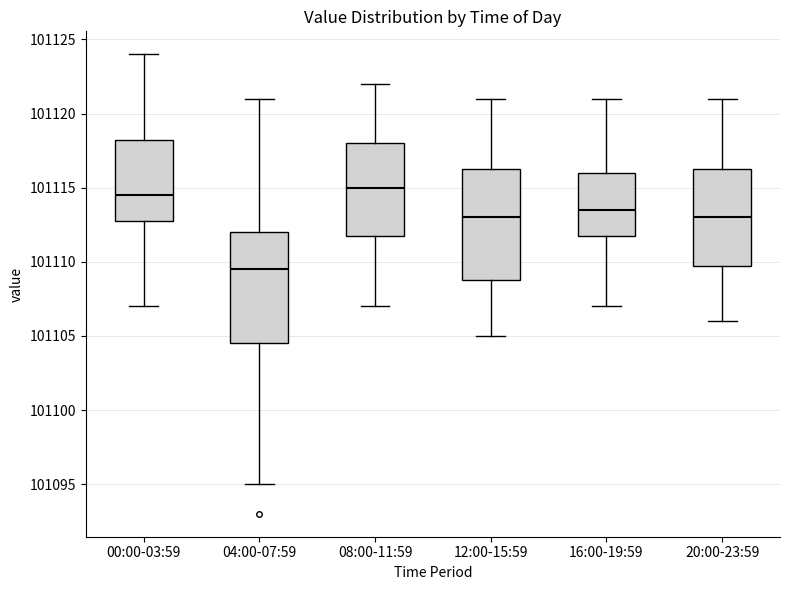

Where is the upper edge of the box for 00:00-03:59 on the y-axis? The values are not printed on the chart, so give them approximately, as read against the axis.

101118.5